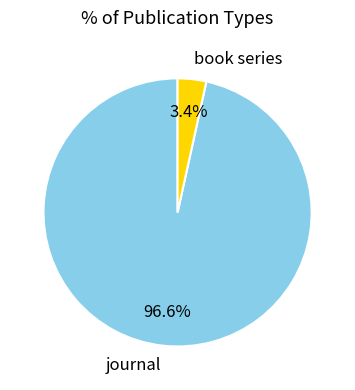

Does book series account for over 50% of the chart?

No